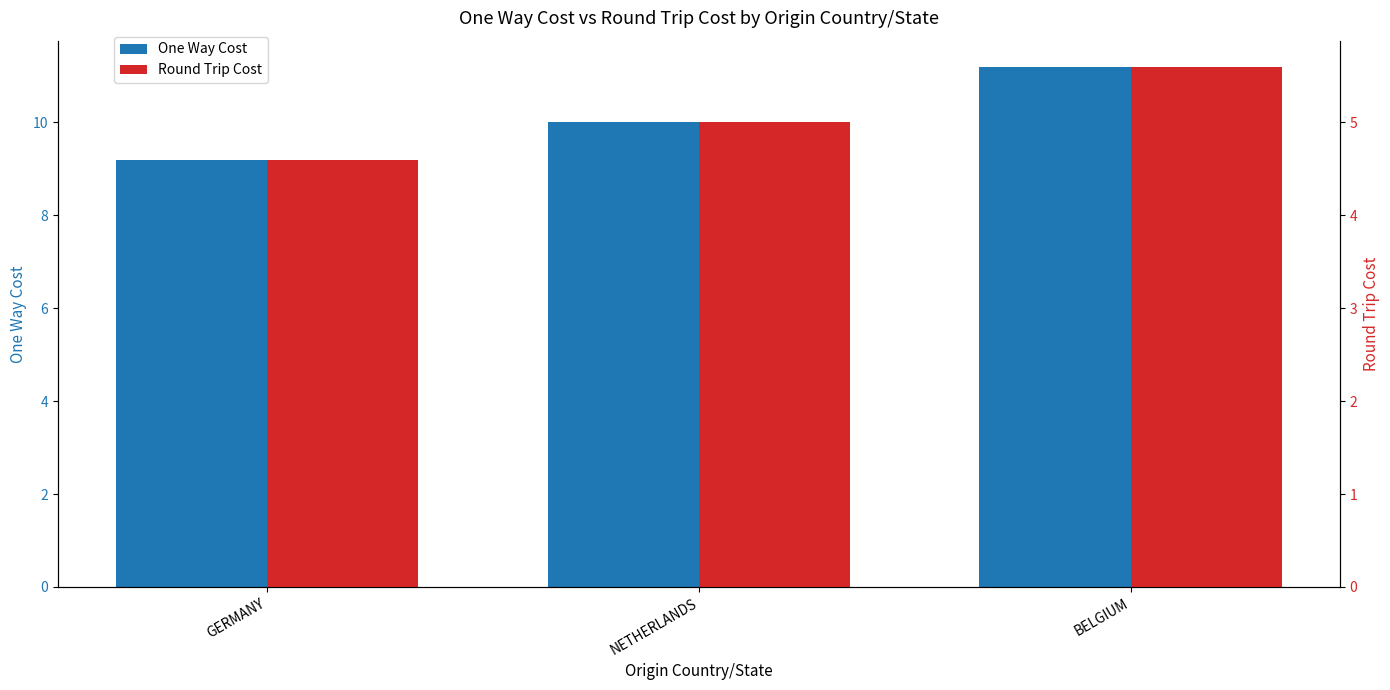

Which series changed the most between GERMANY and BELGIUM?

One Way Cost